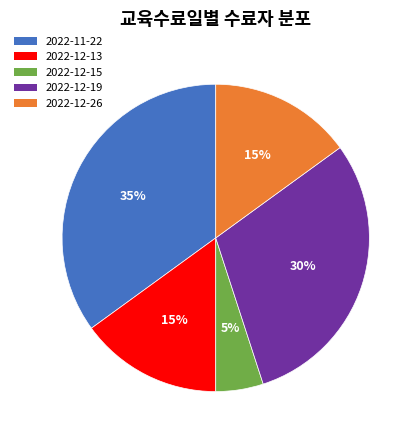

Count the number of slices in the pie.

5